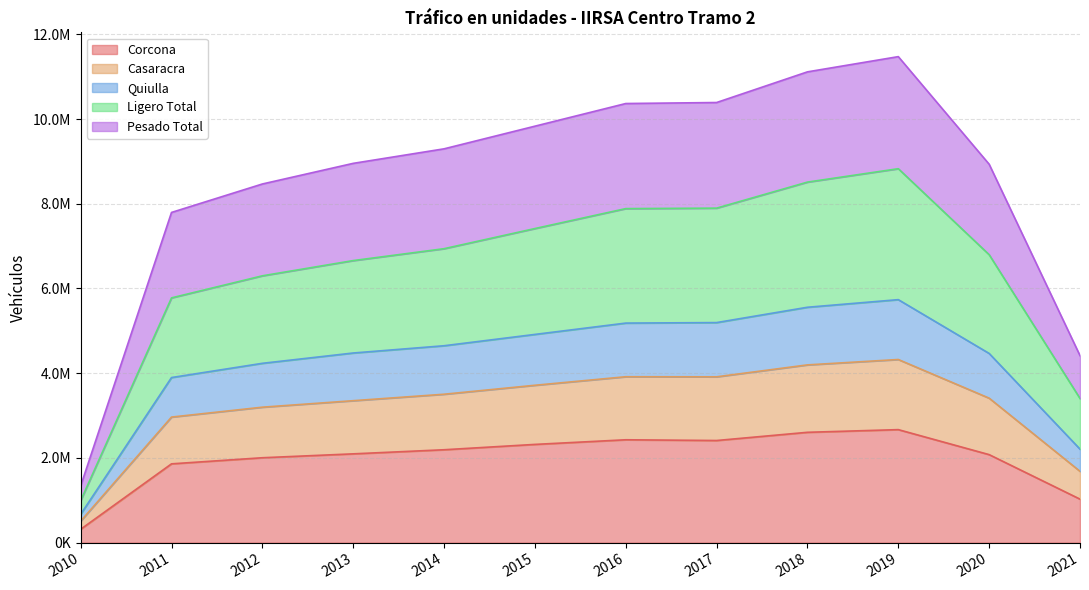

True or false: Ligero Total and Casaracra cross at least once.

False